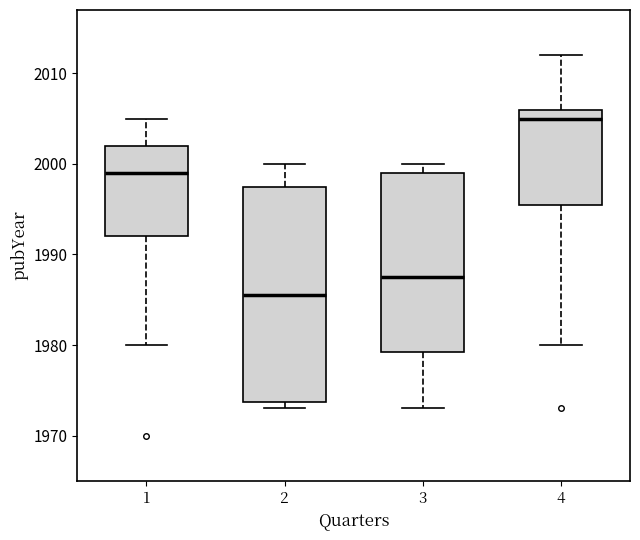

Reading left to right, read every box against the y-axis: the position of its median line, the range the box covers, and the ends of its whiskers. The values are not printed on the chart, so give them approximately, as read against the axis.

1: median 1999, box 1992 to 2002, whiskers 1980 to 2005
2: median 1986, box 1974 to 1998, whiskers 1973 to 2000
3: median 1988, box 1979 to 1999, whiskers 1973 to 2000
4: median 2005, box 1996 to 2006, whiskers 1980 to 2012